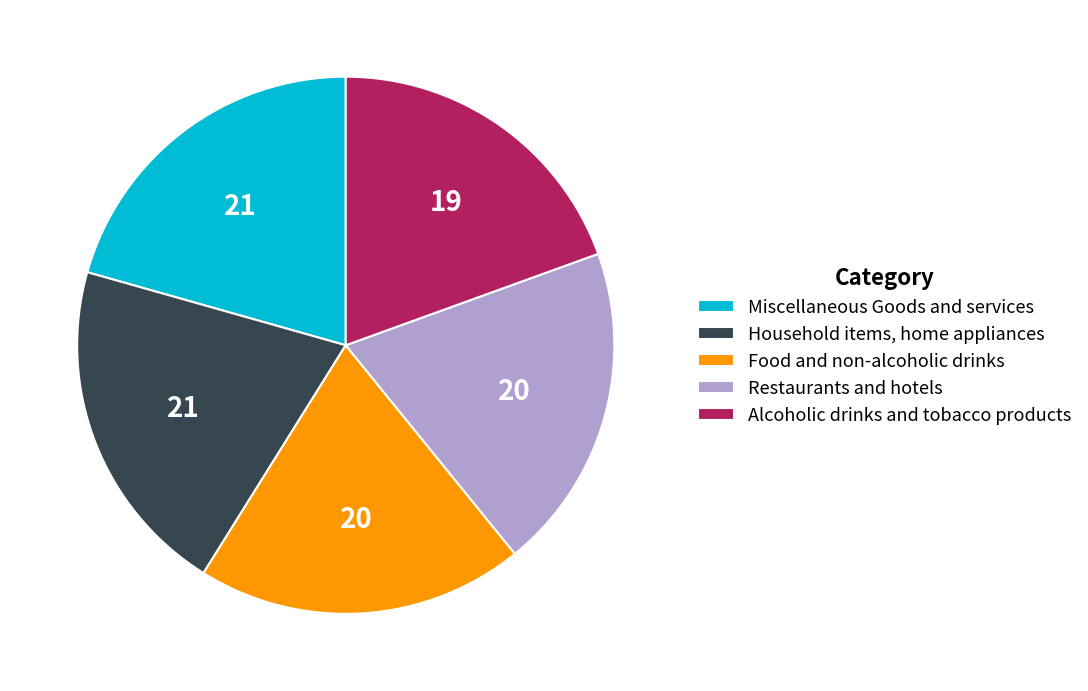

The Food and non-alcoholic drinks slice represents 31% of the pie. True or false?

False